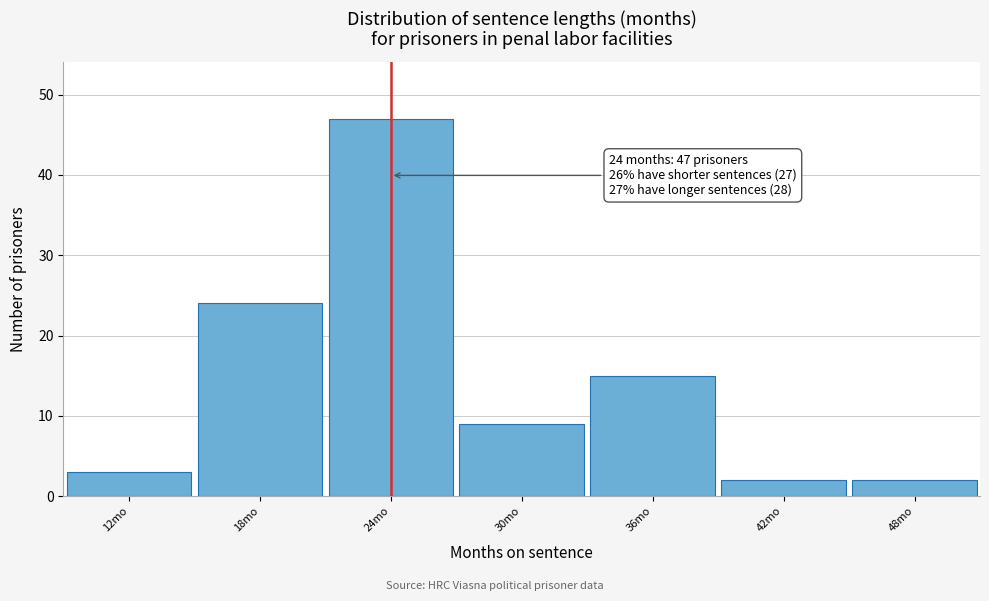

Over which range of the x-axis is the bar tallest?

21 to 27